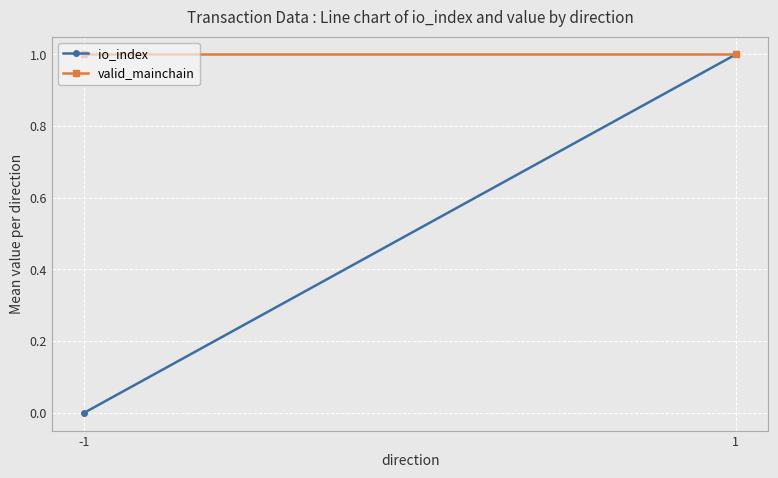

Reading right to left, list all the values displayed in this chart.

io_index: 1	0
valid_mainchain: 1	1